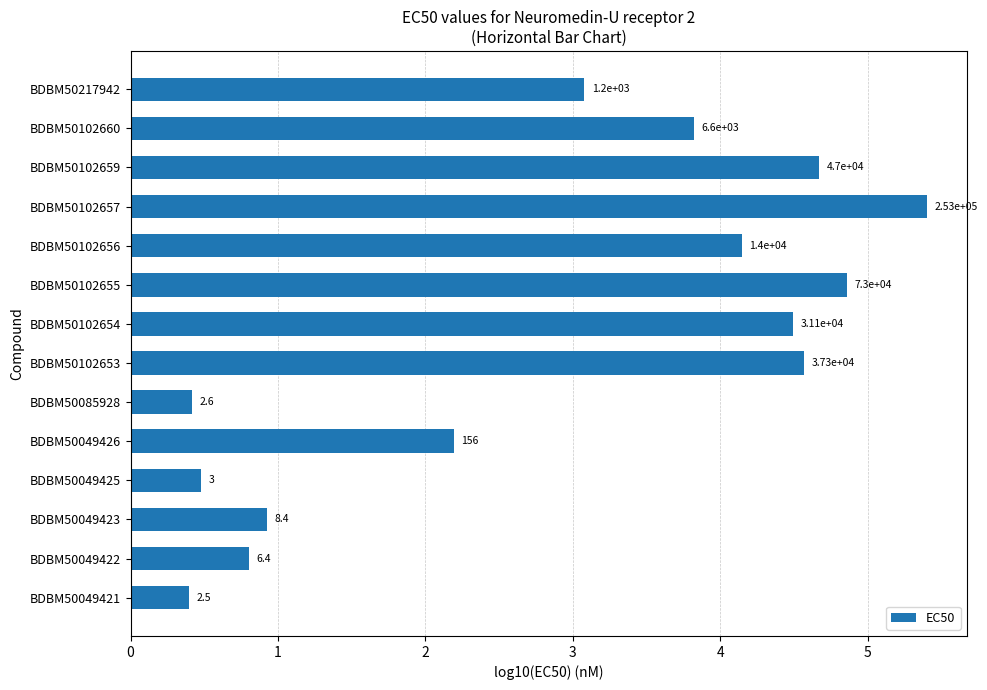

What is the average value?

2.9